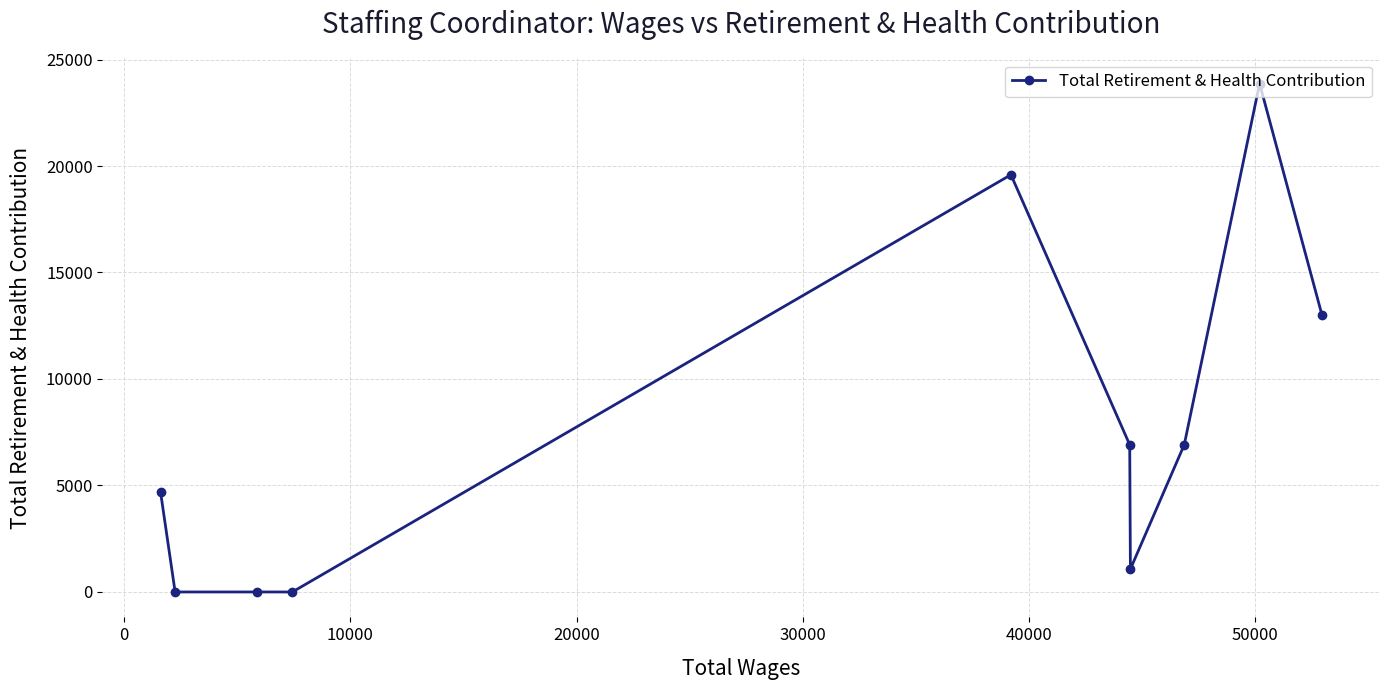

What is the maximum value shown in the chart?

23869